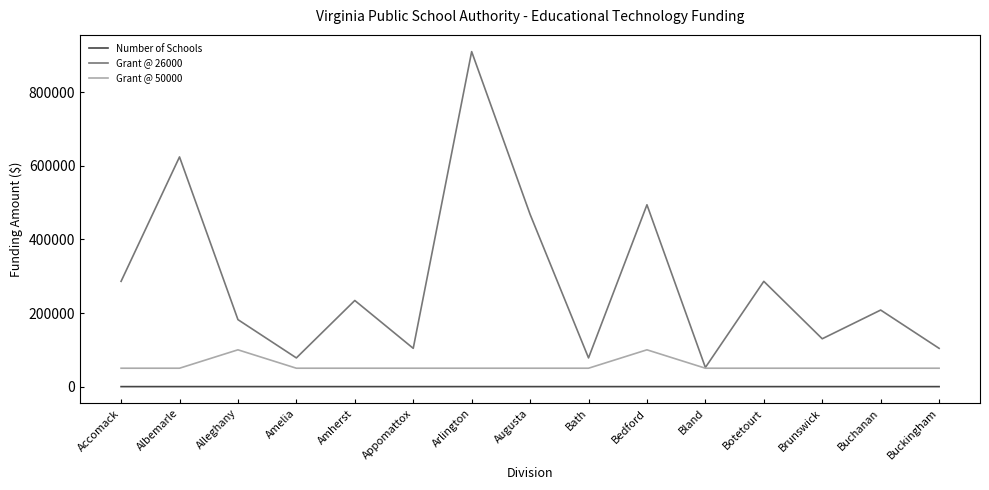

Rank the series by their average value, from highest to lowest.

Grant @ 26000, Grant @ 50000, Number of Schools